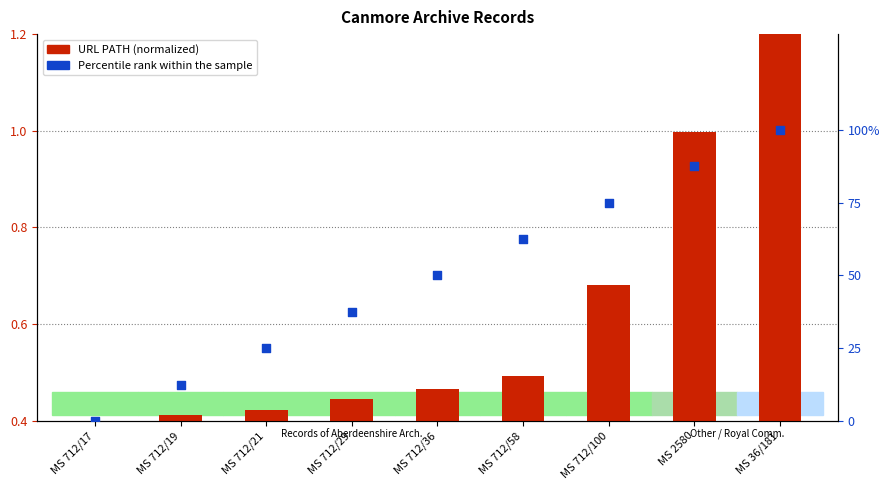

At how many categories does at least one series exceed 96?

1